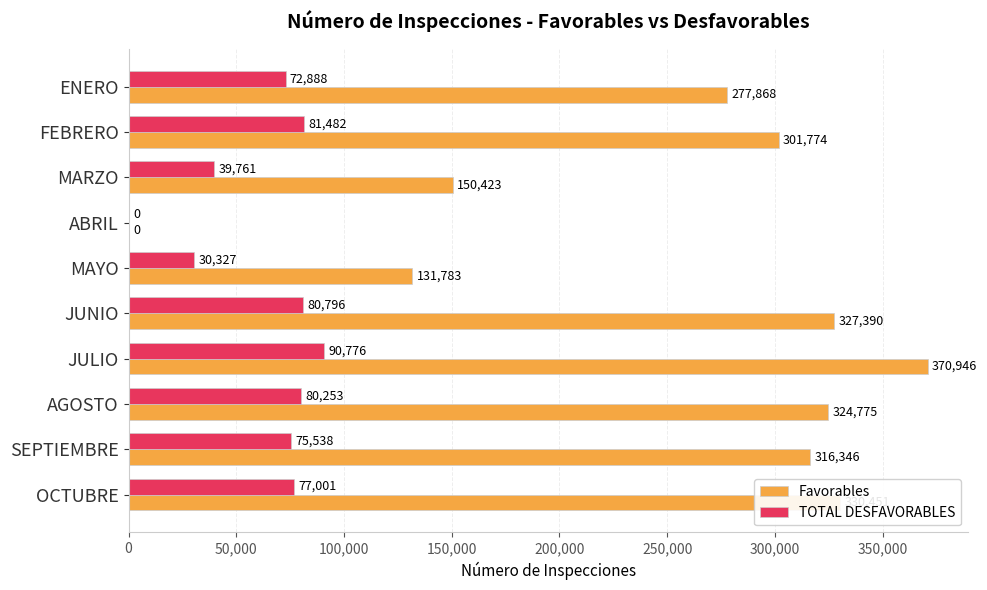

Count the number of categories in the chart.

10